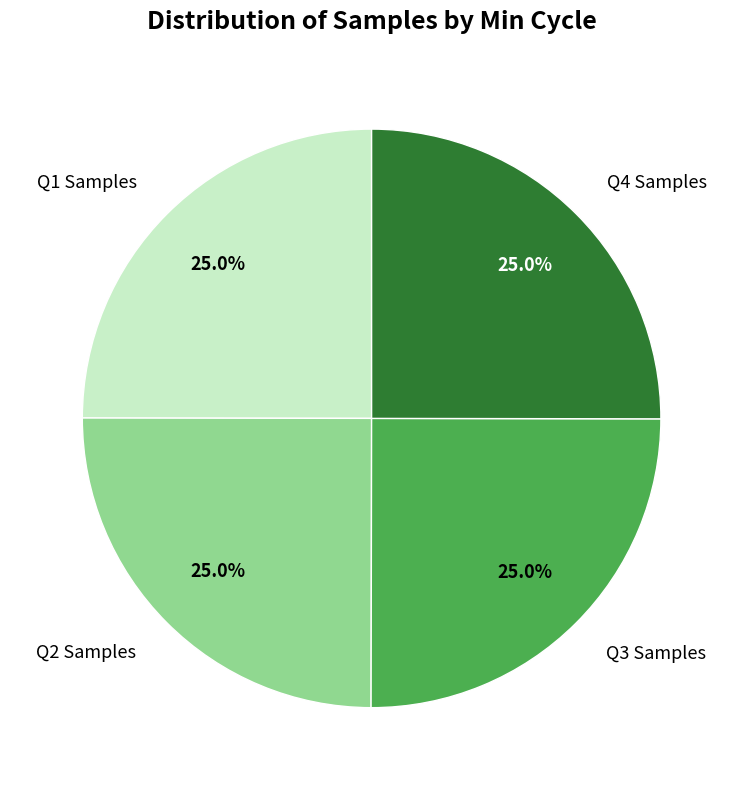

To the nearest percent, what is the average slice percentage?

25%